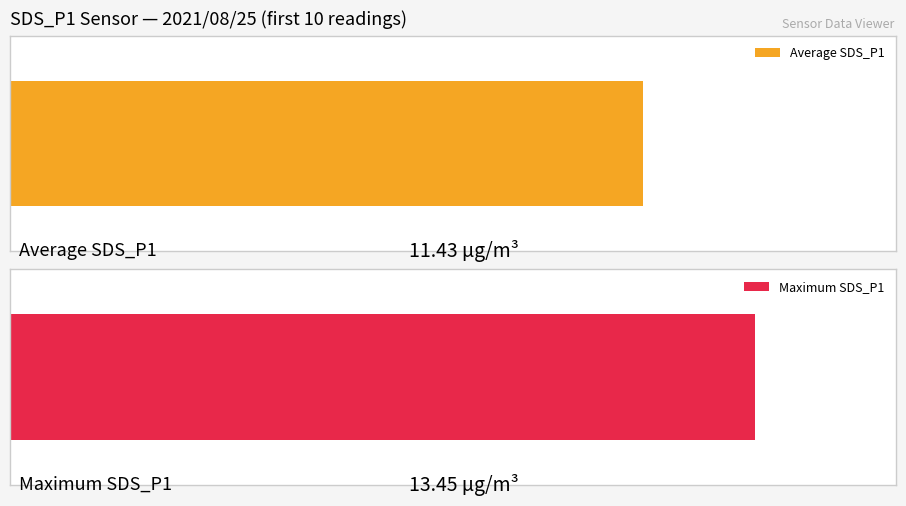

How many data points in SDS_P1 are above 11?

5